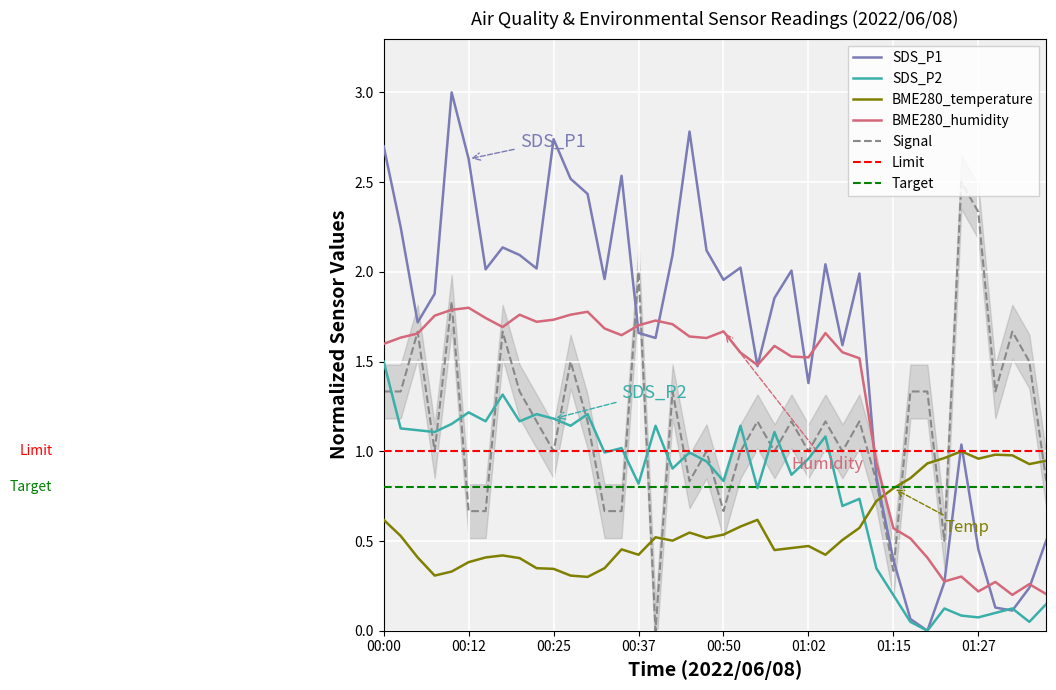

Which has a higher value, 00:25 or 01:25?

01:25